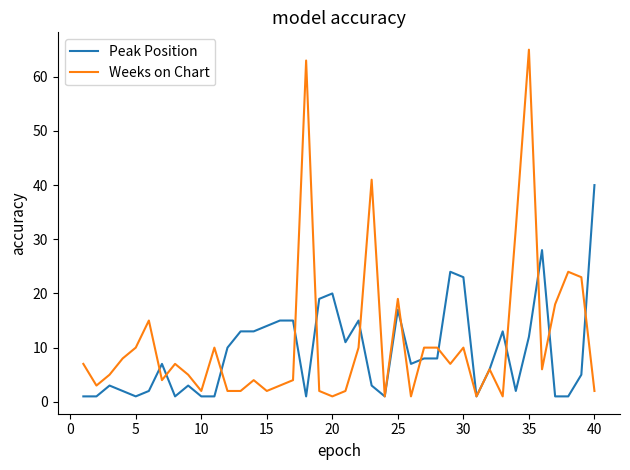

List the series in order of their peak value, highest first.

Weeks on Chart, Peak Position